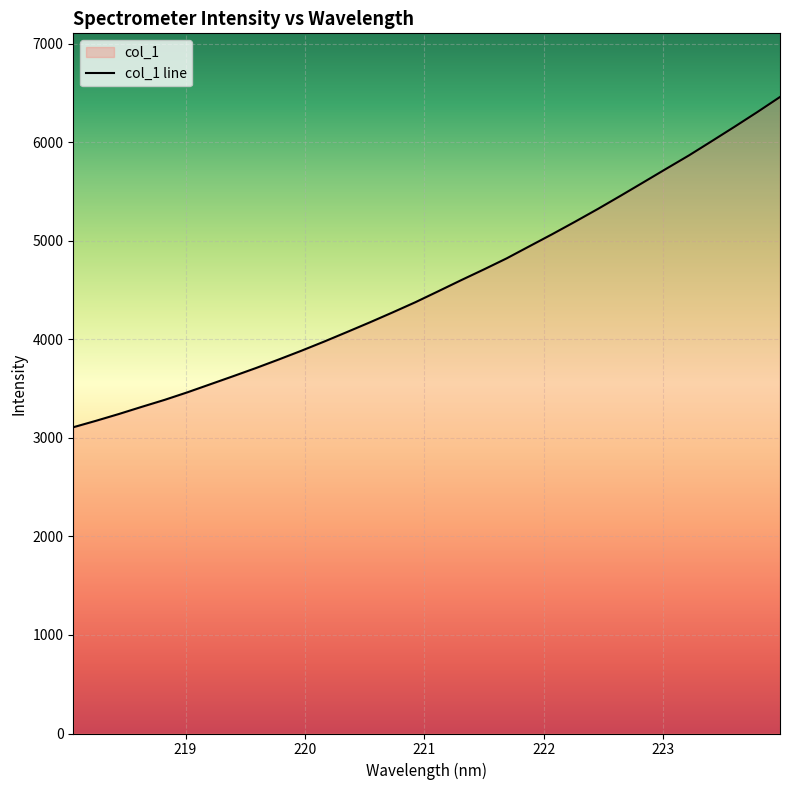

What is the difference between the maximum and minimum values?

3351.5